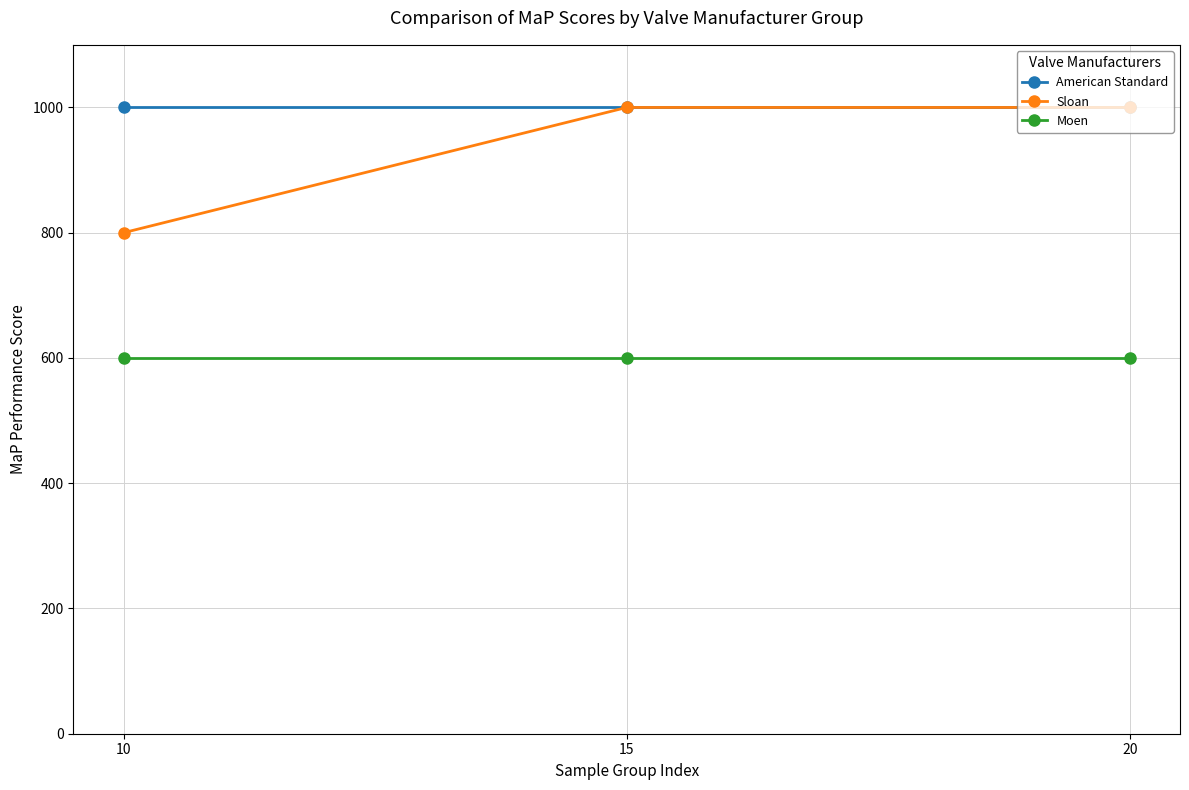

How many data points does each series have?

3